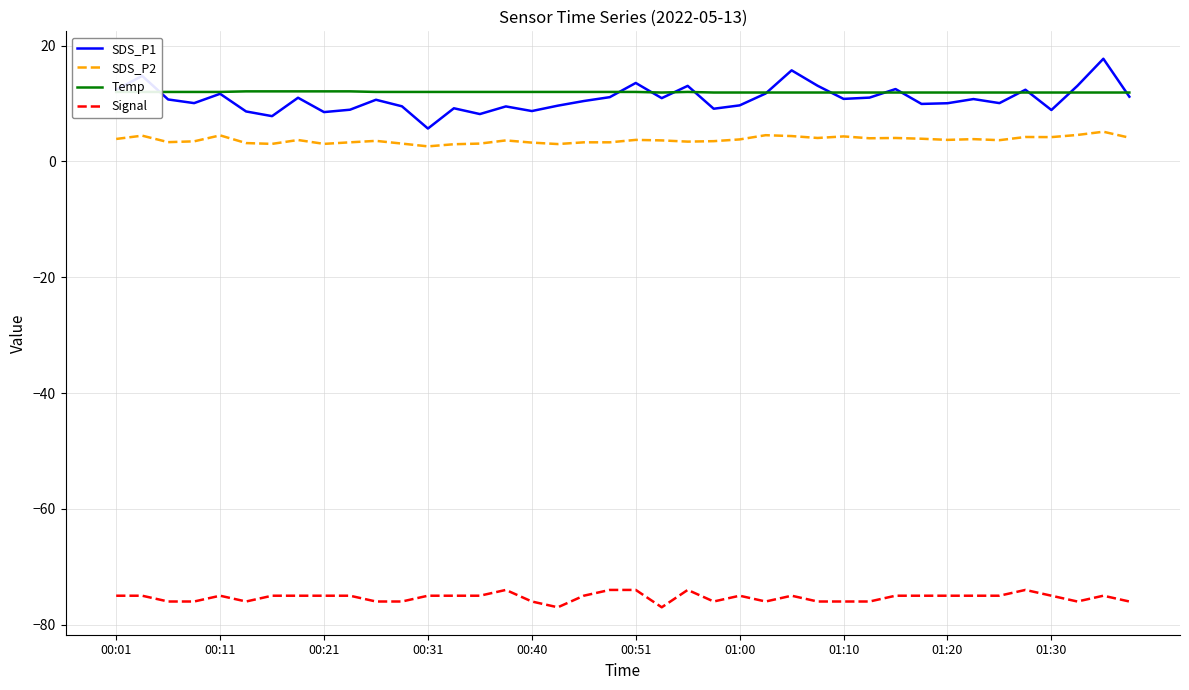

True or false: SDS_P2 and Signal intersect in this chart.

False